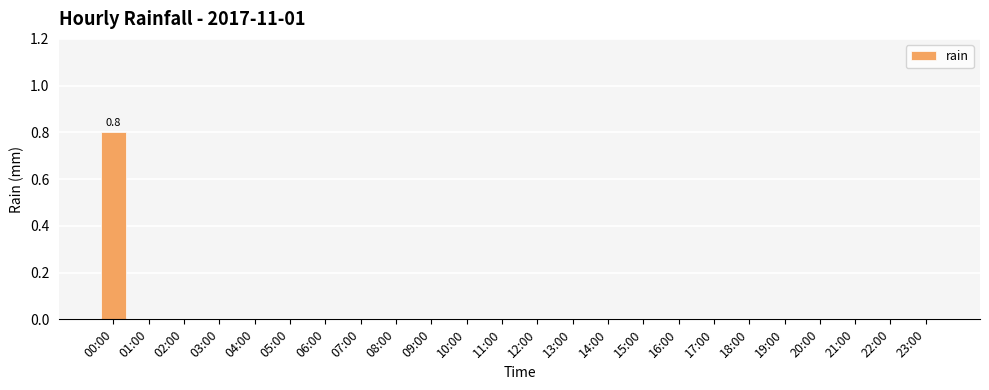

What is the greatest value displayed?

0.8